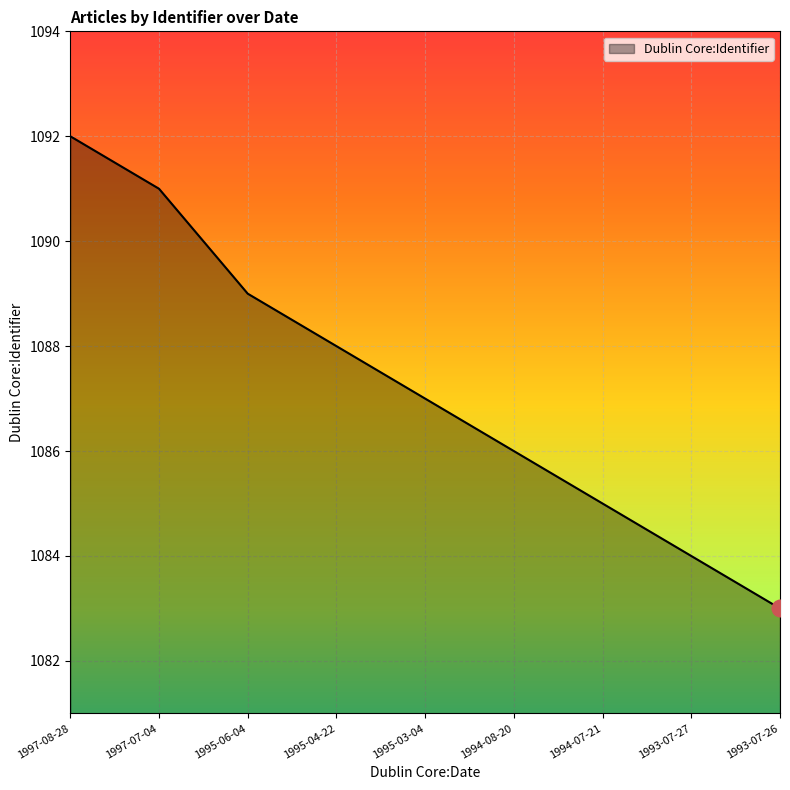

Reading right to left, what are all the values shown in this chart?

1993-07-26=1083	1993-07-27=1084	1994-07-21=1085	1994-08-20=1086	1995-03-04=1087	1995-04-22=1088	1995-06-04=1089	1997-07-04=1091	1997-08-28=1092